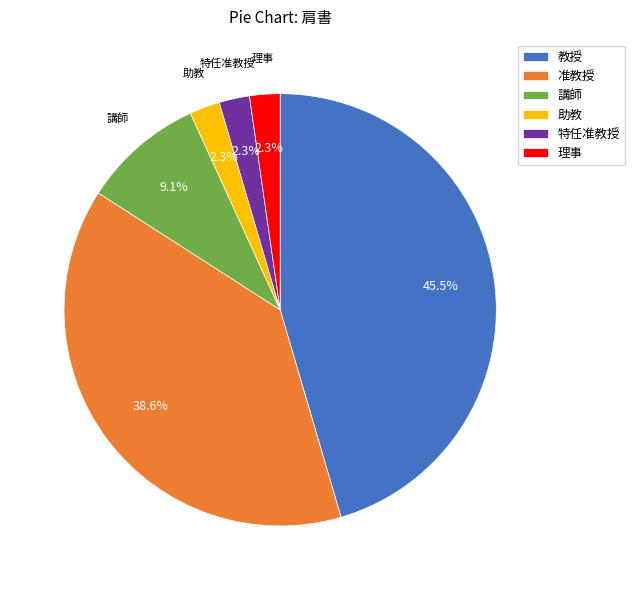

True or false: 講師 accounts for 9% of the total.

True